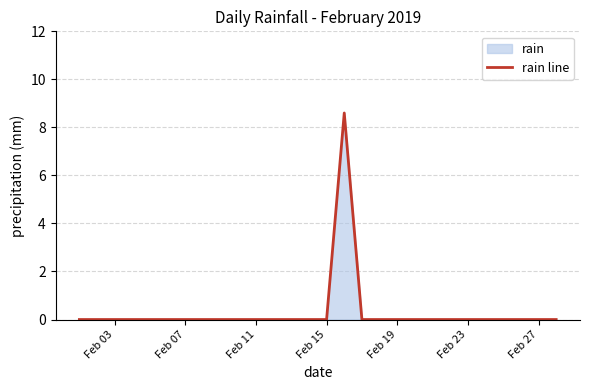

What is the maximum value shown in the chart?

8.6